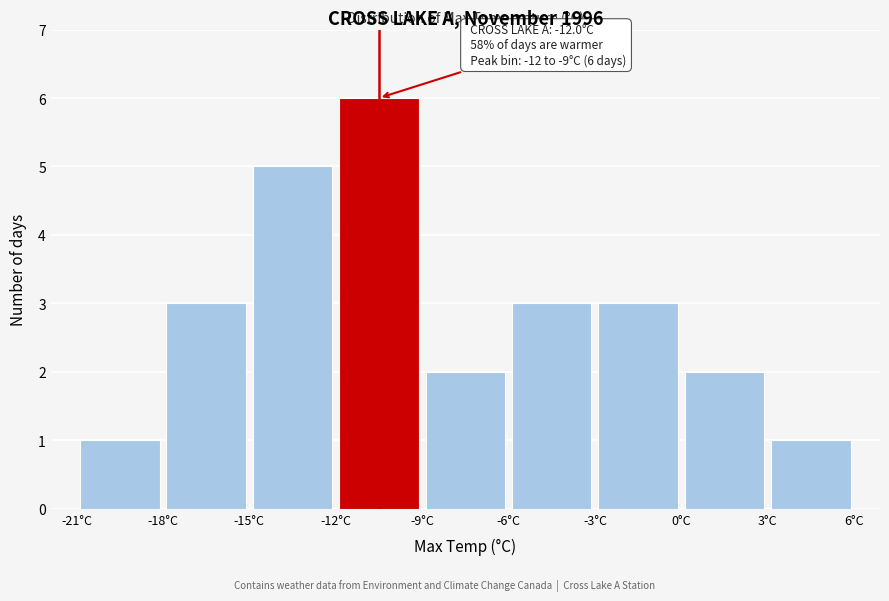

Over which range of the x-axis is the bar tallest?

-12 to -9